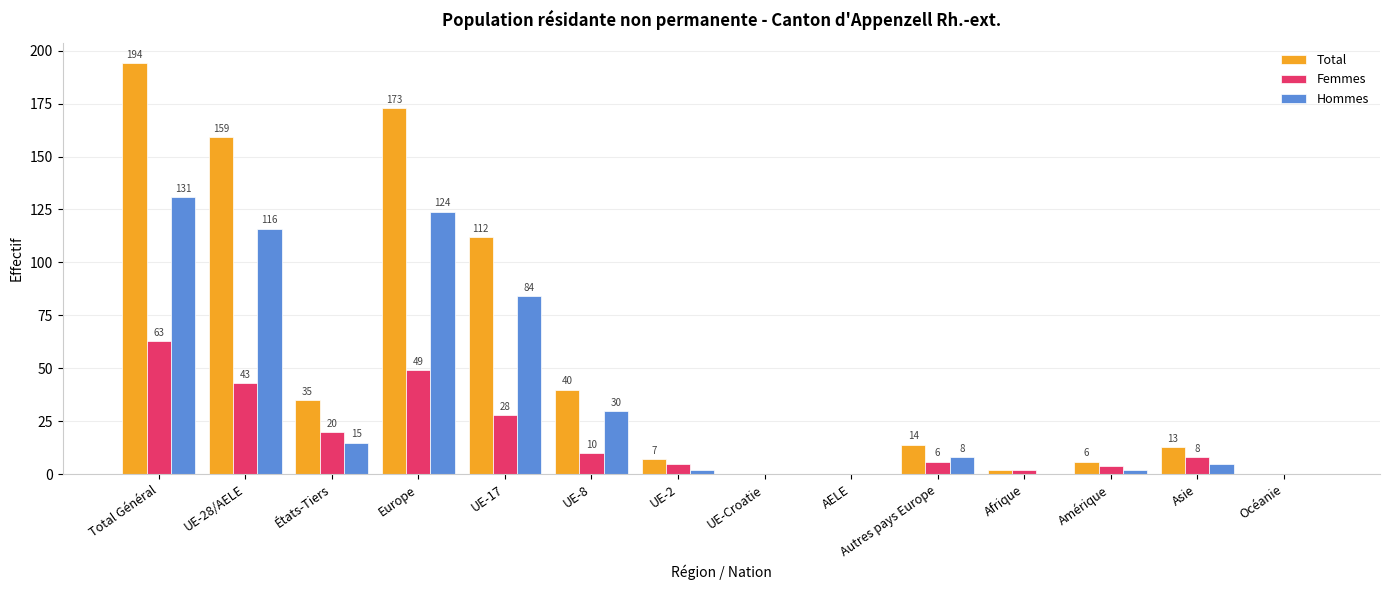

True or false: Femmes has a value of 63 at Total Général.

True